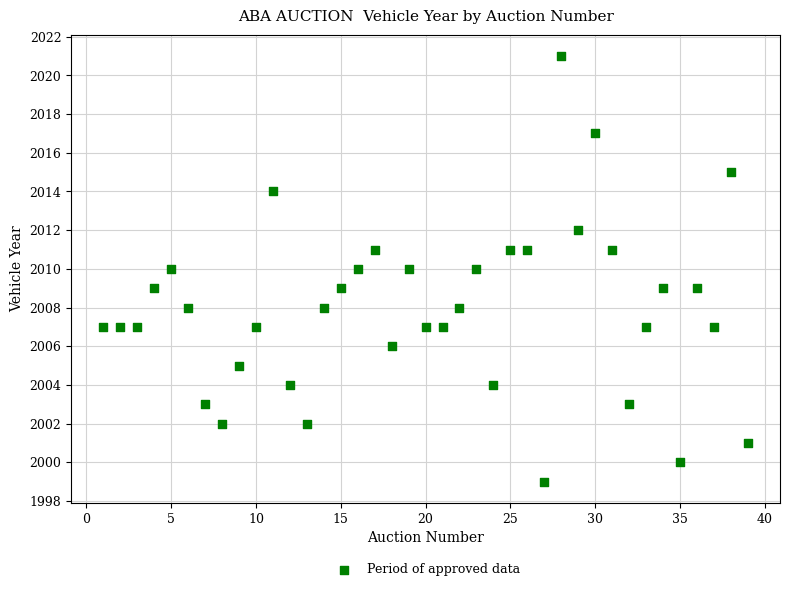

What is the range of X values (max minus min)?

38